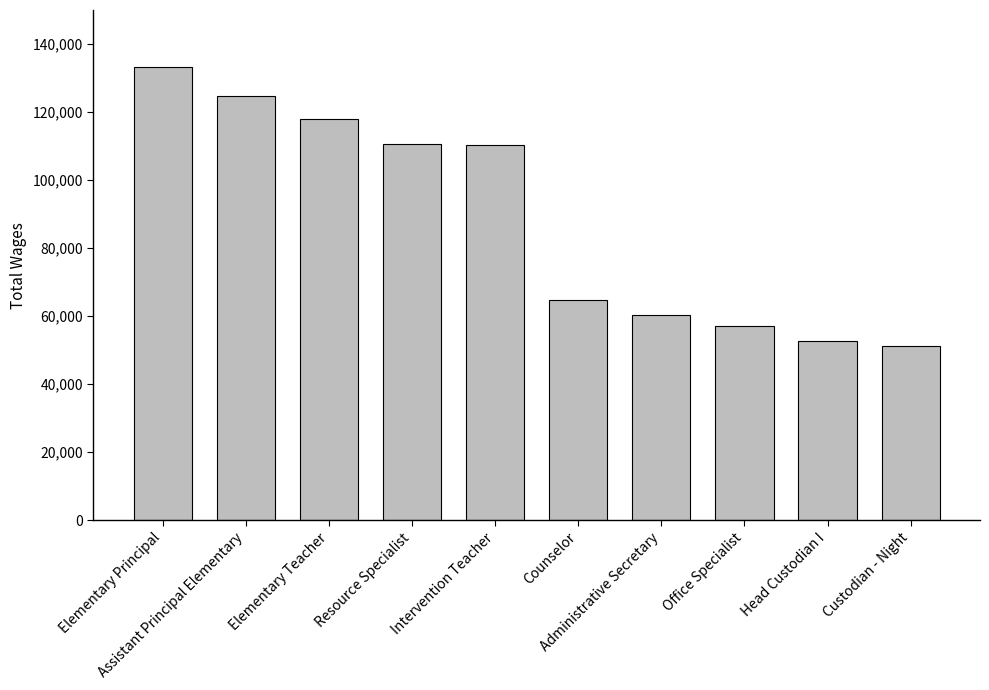

Count the number of categories in the chart.

10